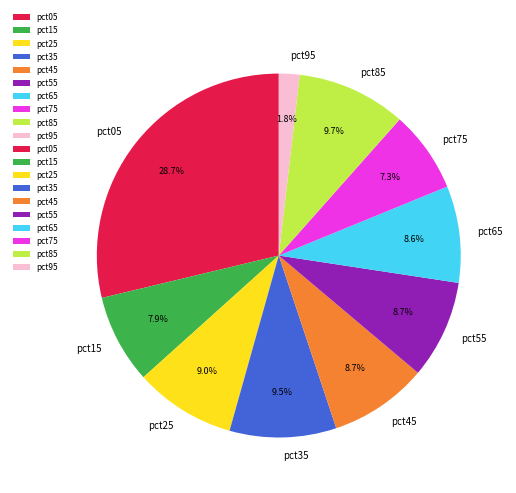

The pct65 slice represents 9% of the pie. True or false?

True